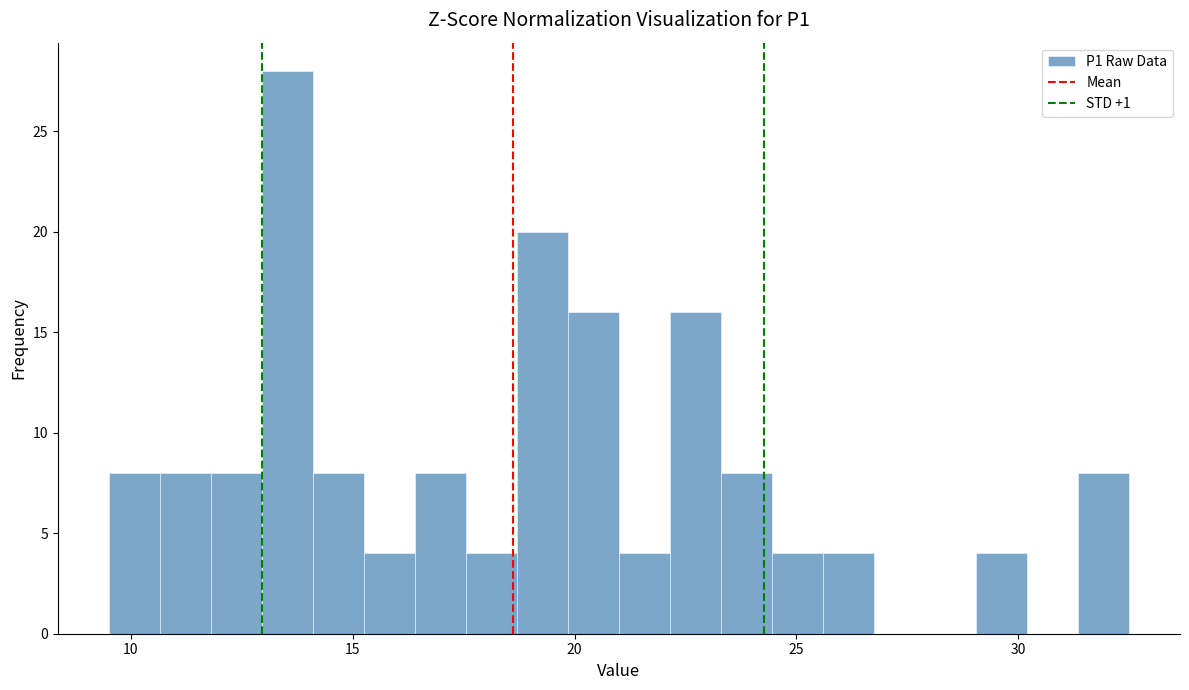

Read against the x-axis, roughly where is the centre of the tallest bar?

13.5